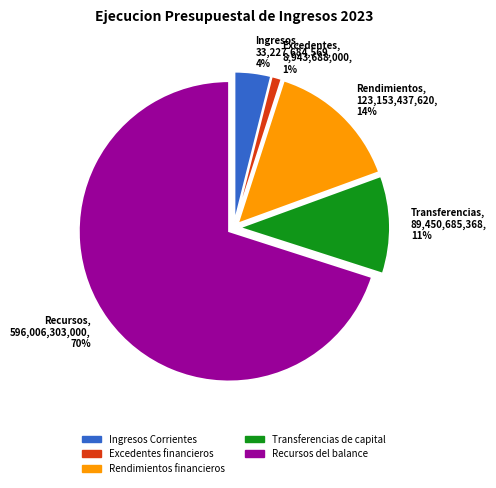

Rank the categories by value from lowest to highest.

Excedentes financieros, Ingresos Corrientes, Transferencias de capital, Rendimientos financieros, Recursos del balance